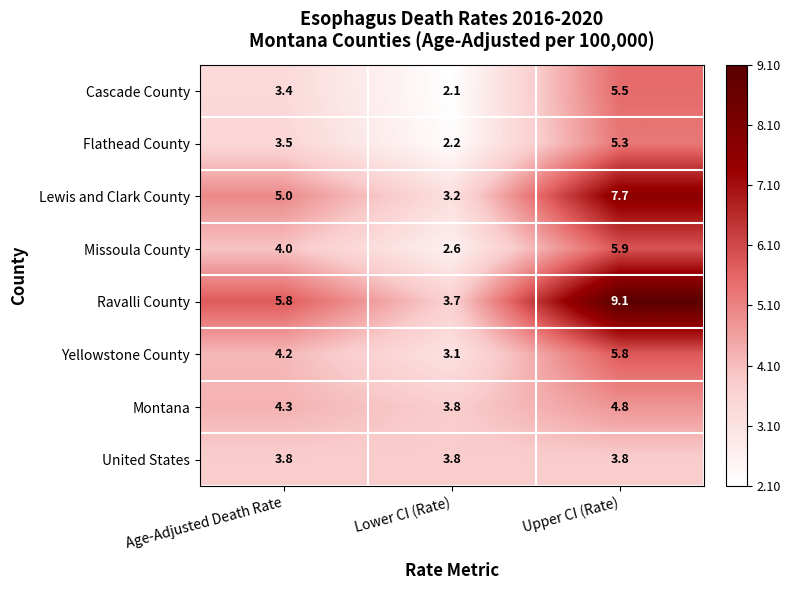

At which category does the chart reach its minimum across all series?

Lower CI (Rate)